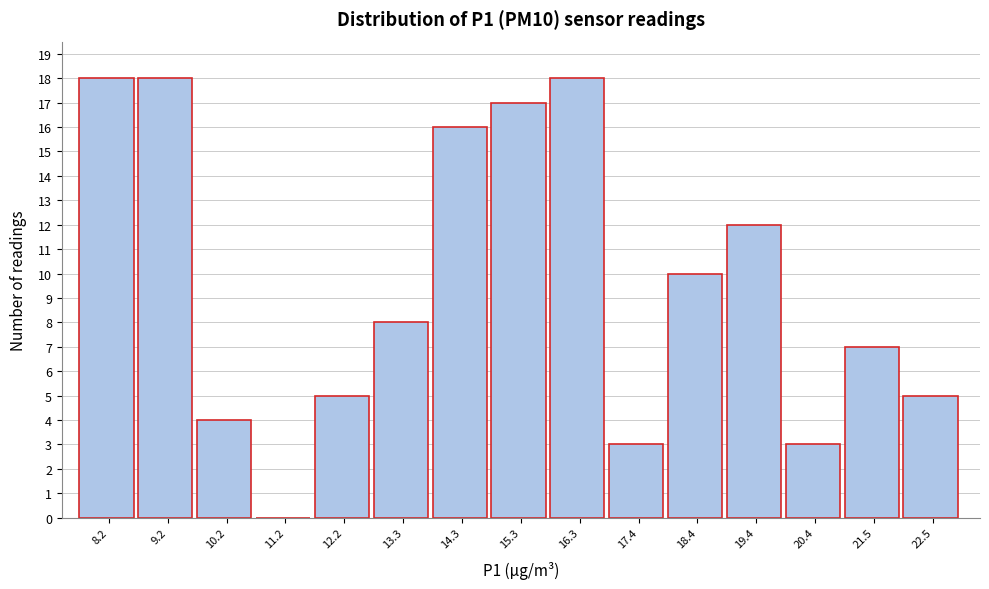

Reading right to left, extract all data points from this chart.

22.5=5	21.5=7	20.4=3	19.4=12	18.4=10	17.4=3	16.3=18	15.3=17	14.3=16	13.3=8	12.2=5	11.2=0	10.2=4	9.2=18	8.2=18